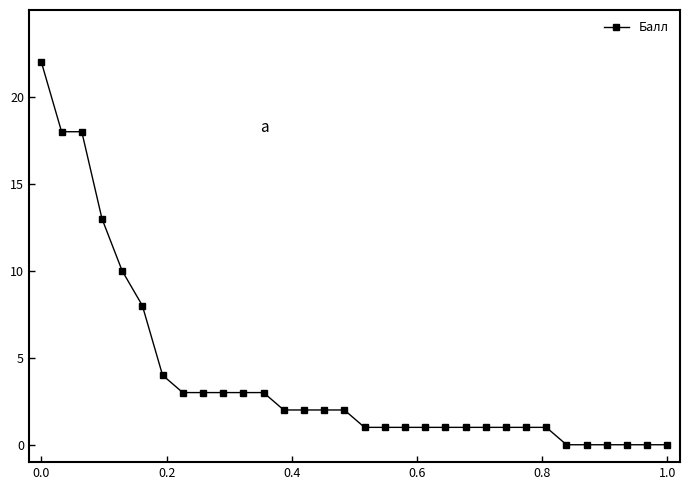

What is the difference between the maximum and minimum values?

22